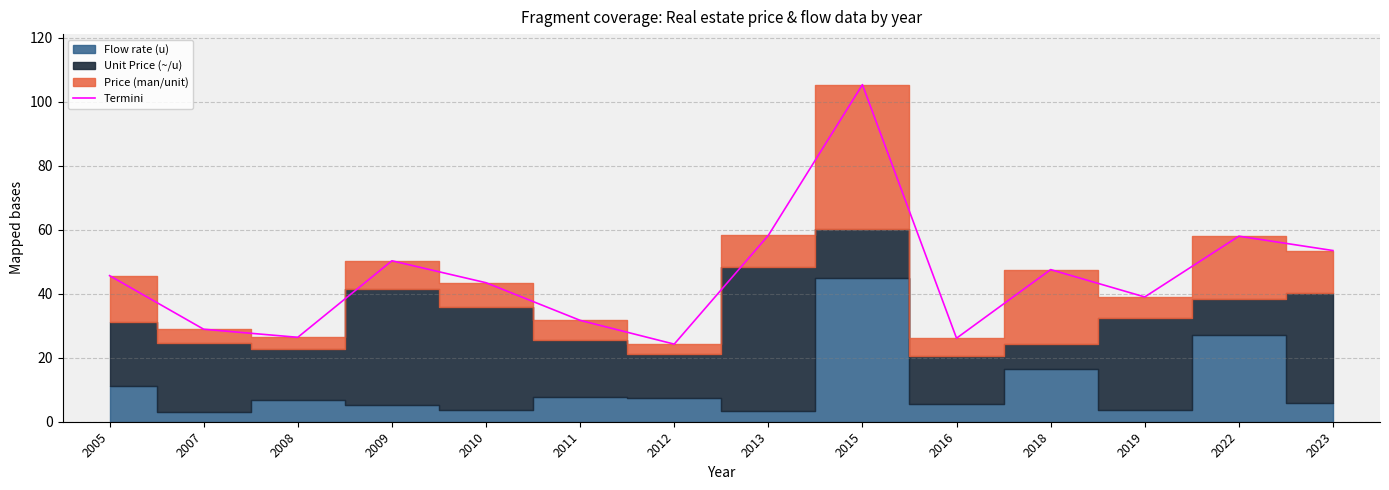

The value at 2015 is 155.3. True or false?

False